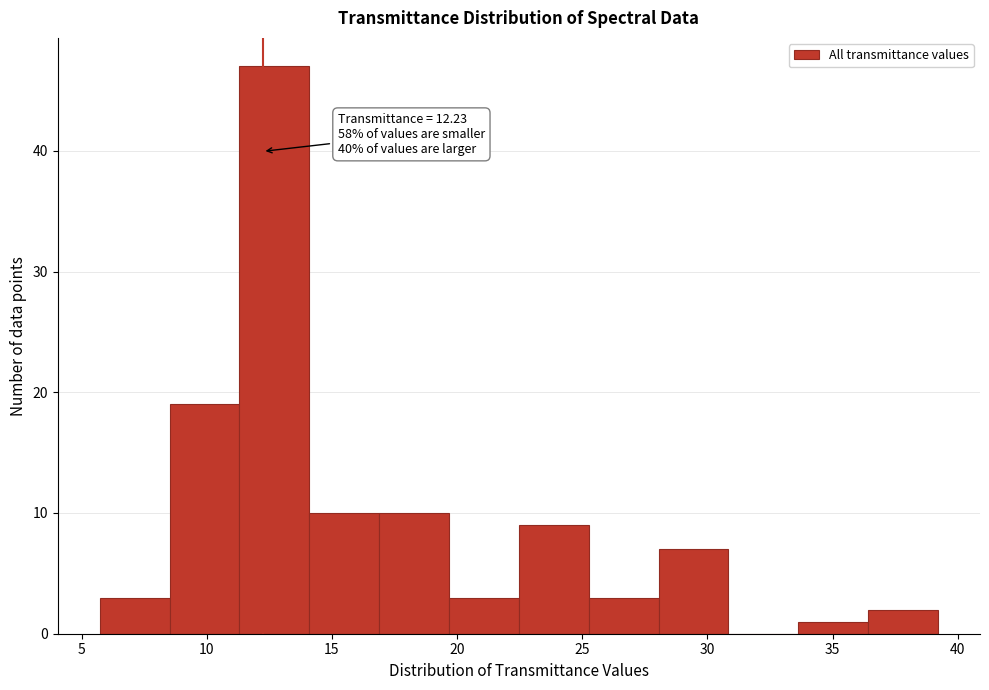

Over which range of the x-axis is the bar tallest?

11.5 to 14.0